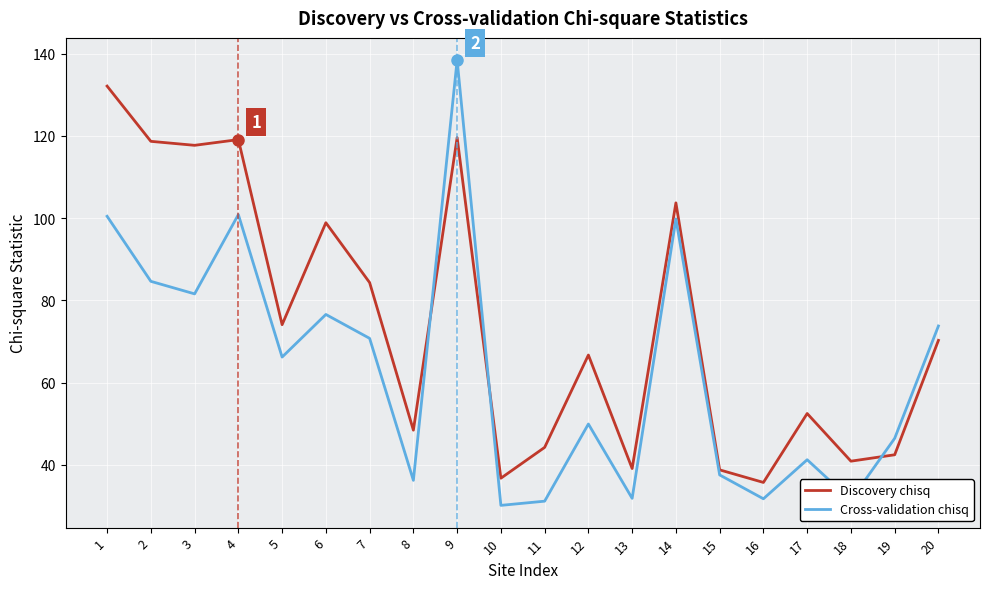

Which series ends up on top after the final intersection of Cross-validation chisq and Discovery chisq?

Cross-validation chisq